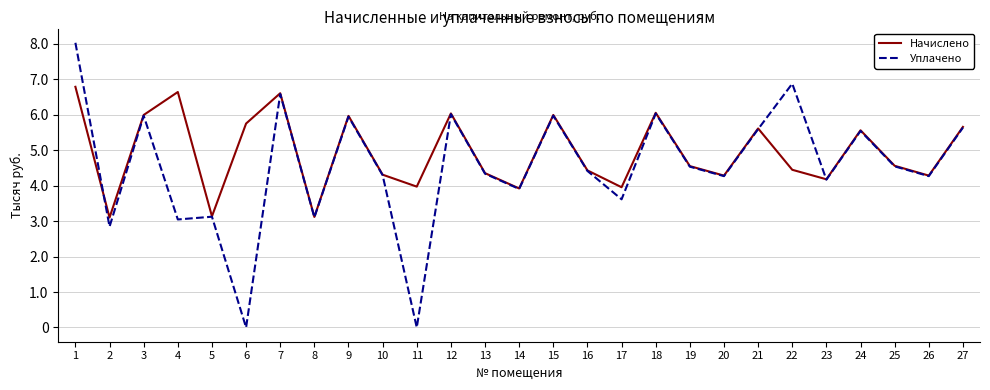

What are all the series names shown in the legend?

Начислено, Уплачено